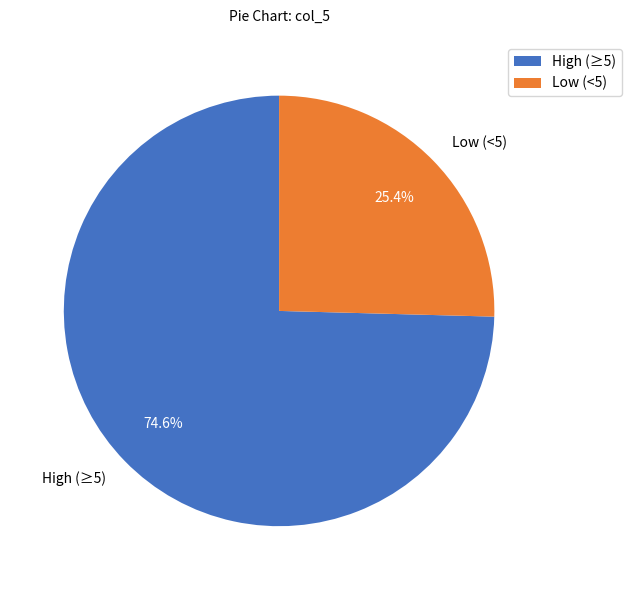

What portion of the pie excludes High (≥5)?

25.4%